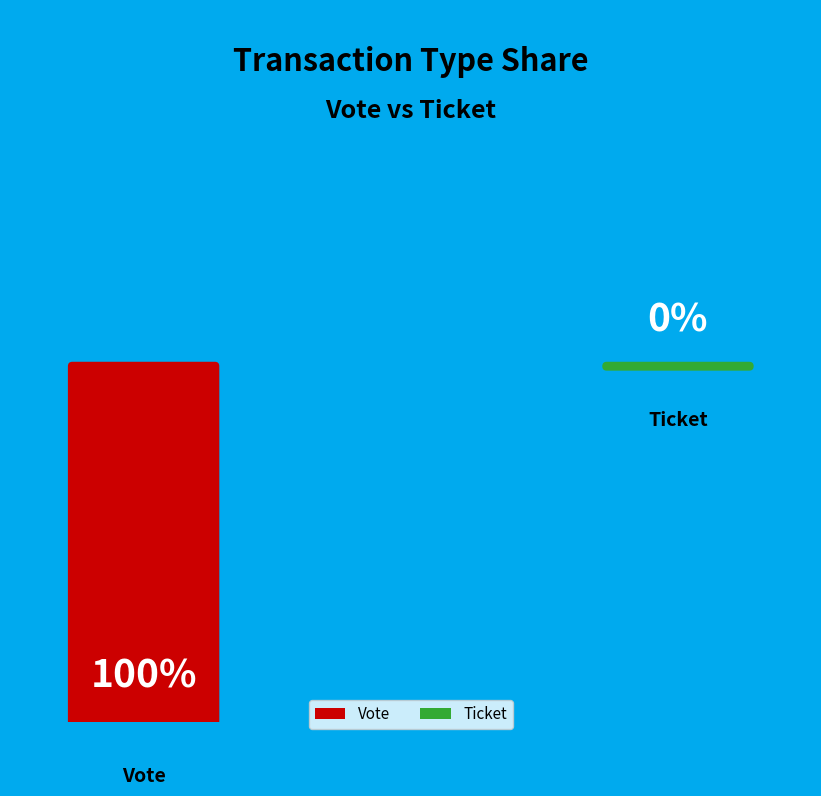

Rank the categories by value from highest to lowest.

Vote (io_index=1), Ticket (io_index=0)